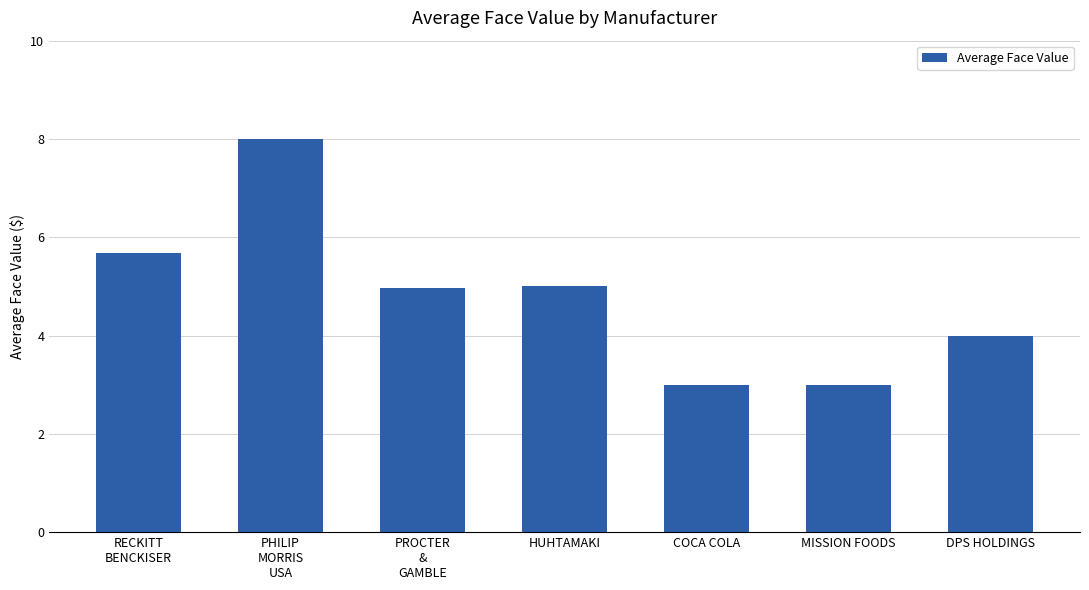

What is the label of the 6th bar from the right?

PHILIP
MORRIS
USA